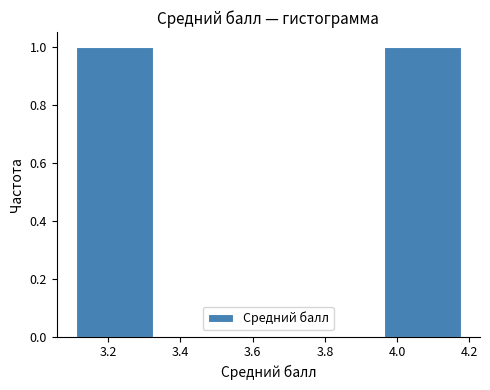

Reading left to right, list every bar in this chart as the range it spans on the x-axis followed by its height. Neither the bar edges nor the heights are printed on the chart, so give them approximately, as read against the axes.

3.12 to 3.32: 1
3.32 to 3.54: 0
3.54 to 3.76: 0
3.76 to 3.96: 0
3.96 to 4.18: 1